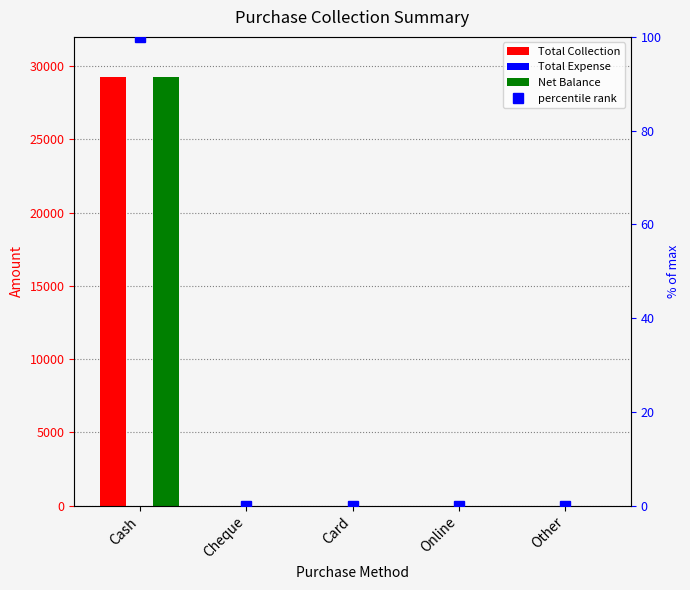

The Total Expense series shows 0 at Online. True or false?

True